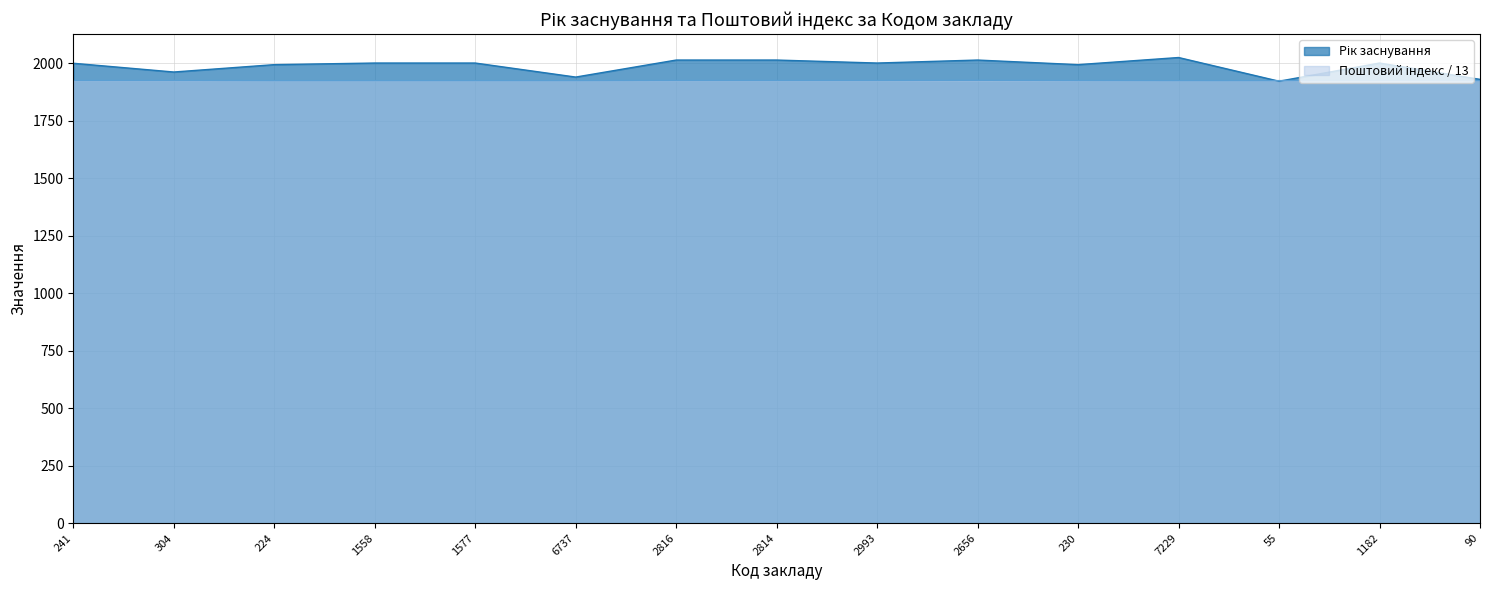

At which label does Рік заснування first exceed 2000?

2816